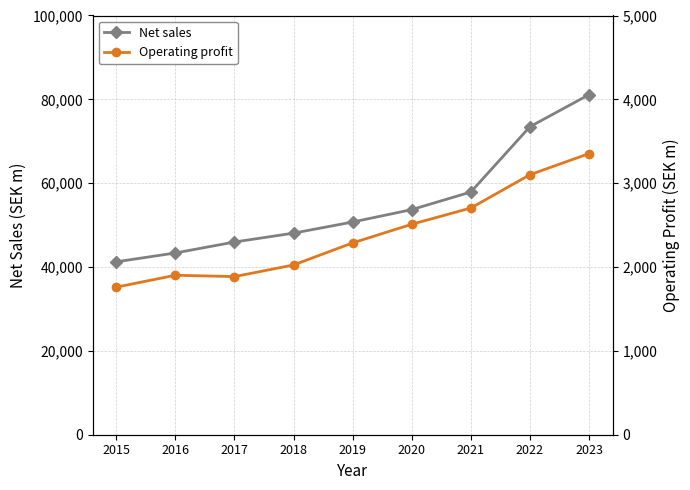

The value of Net sales at 2023 is 108177.6. True or false?

False